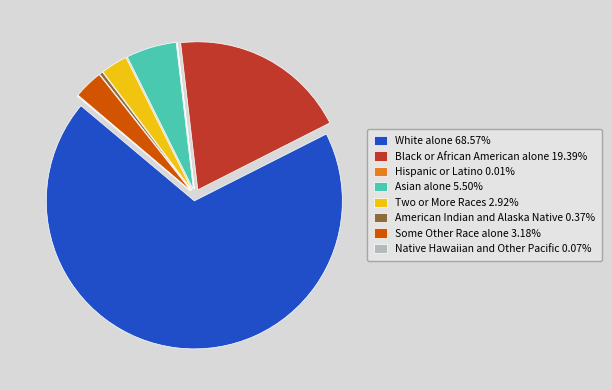

What is the ratio of the value at Some Other Race alone 3.18% to the value at American Indian and Alaska Native 0.37%?

8.7